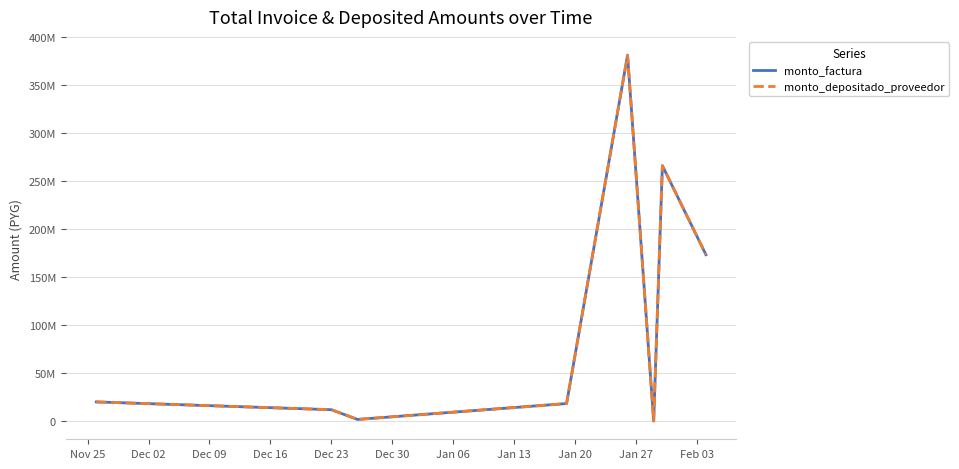

At how many categories does at least one series exceed 289391076?

1